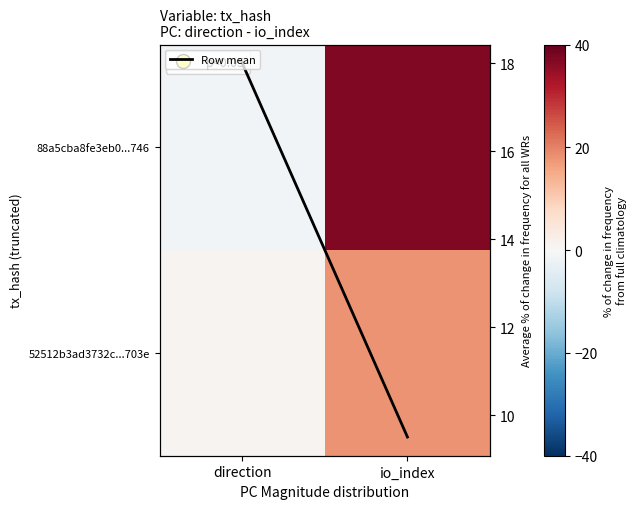

Which series has the largest total across all categories?

88a5cba8fe3eb0...746